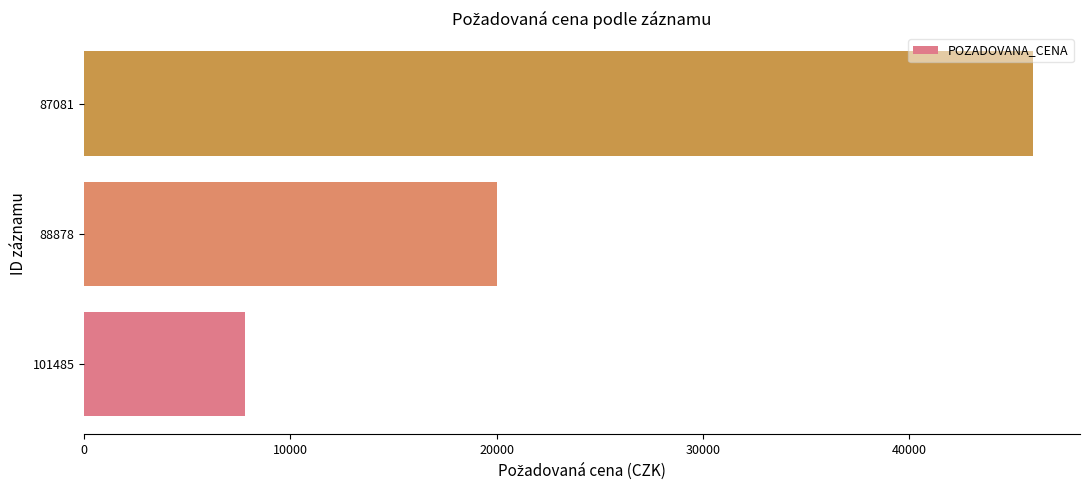

Which has a higher value, 87081 or 88878?

87081